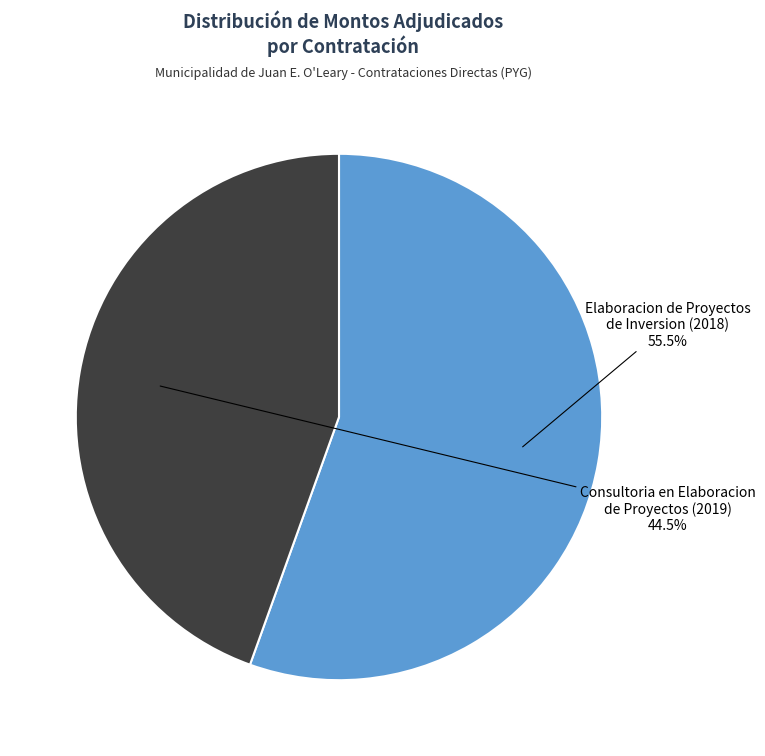

Which category has the biggest portion of the pie?

Elaboracion de Proyectos de Inversion (2018)